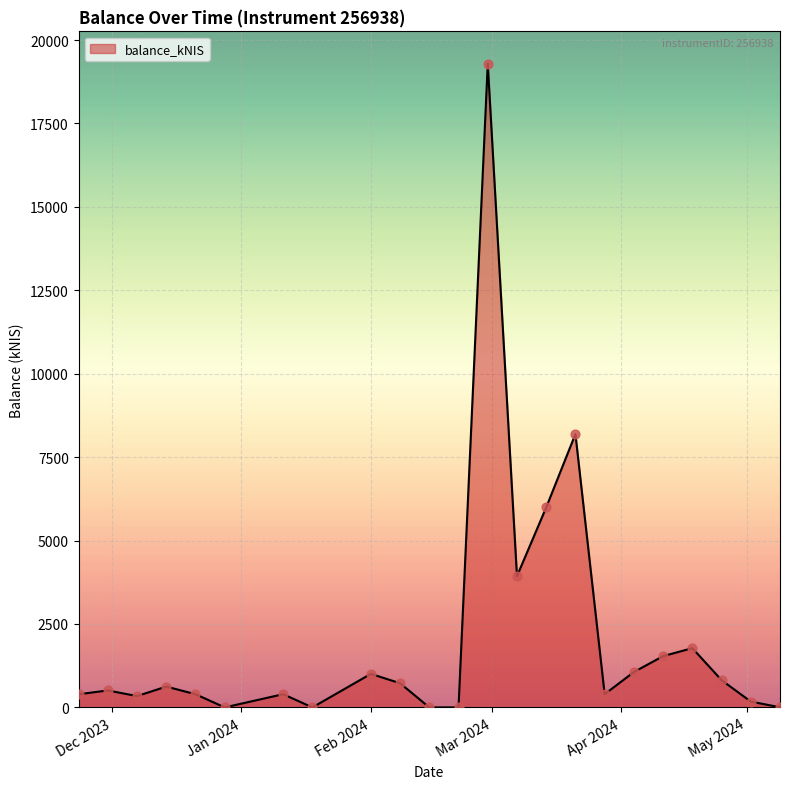

What is the greatest value displayed?

19295.3